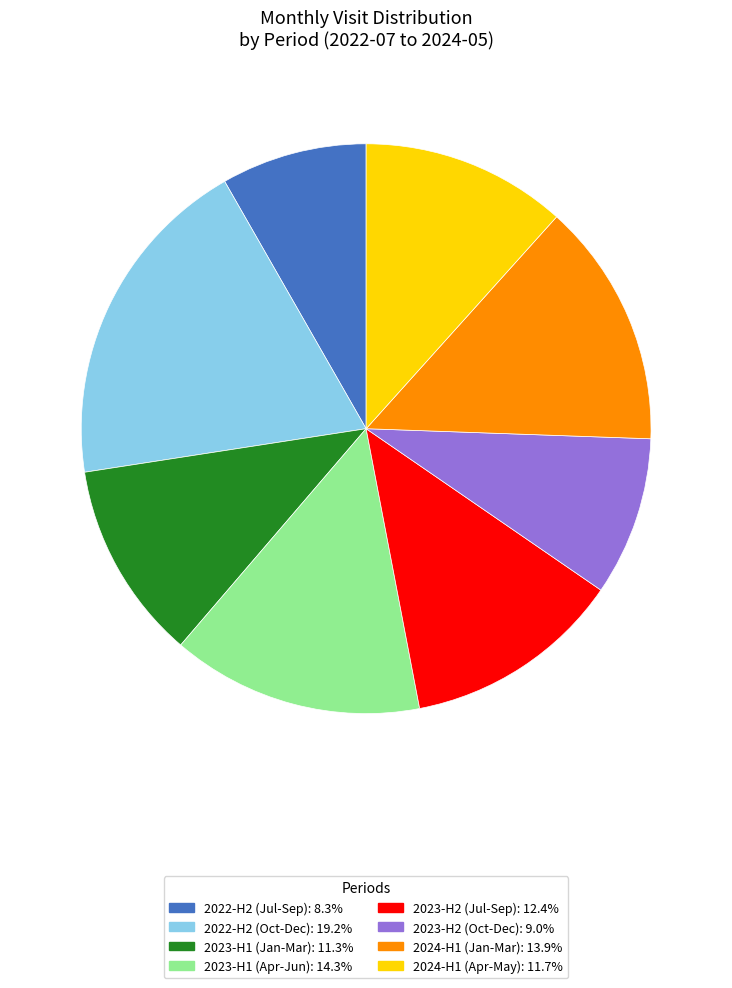

Is there a majority slice in this chart?

No